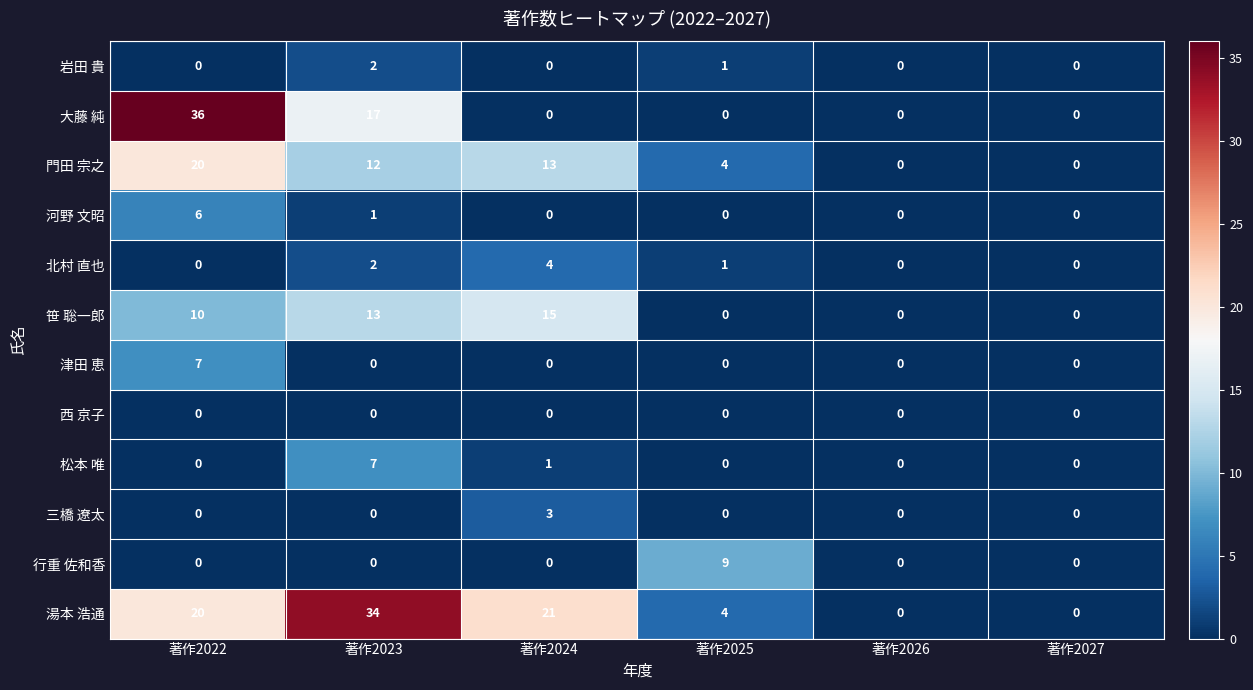

The value of 湯本 浩通 at 著作2023 is 51. True or false?

False